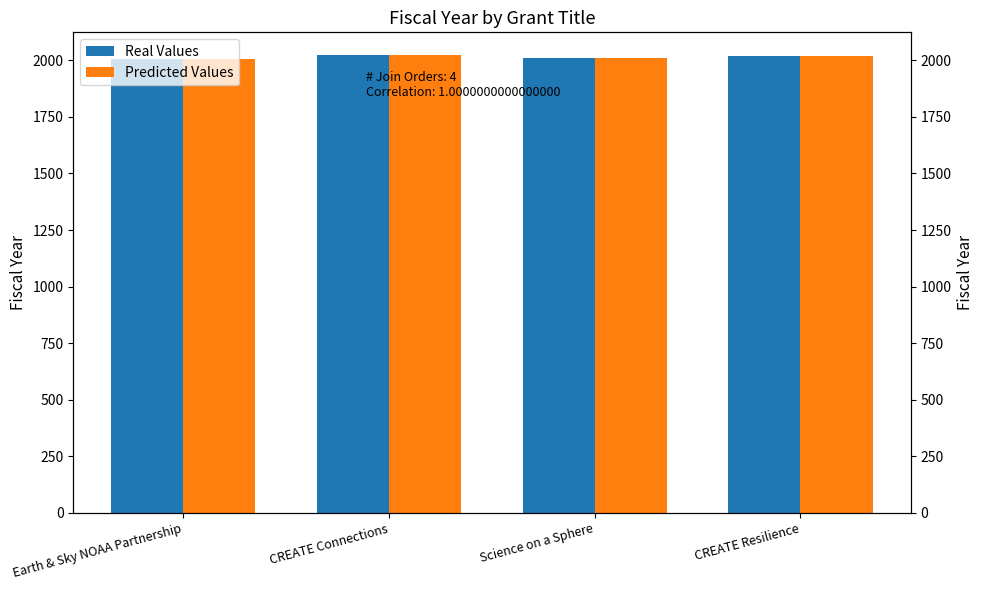

What is the approximate value of Predicted Values at Science on a Sphere, to the nearest 5?

2010